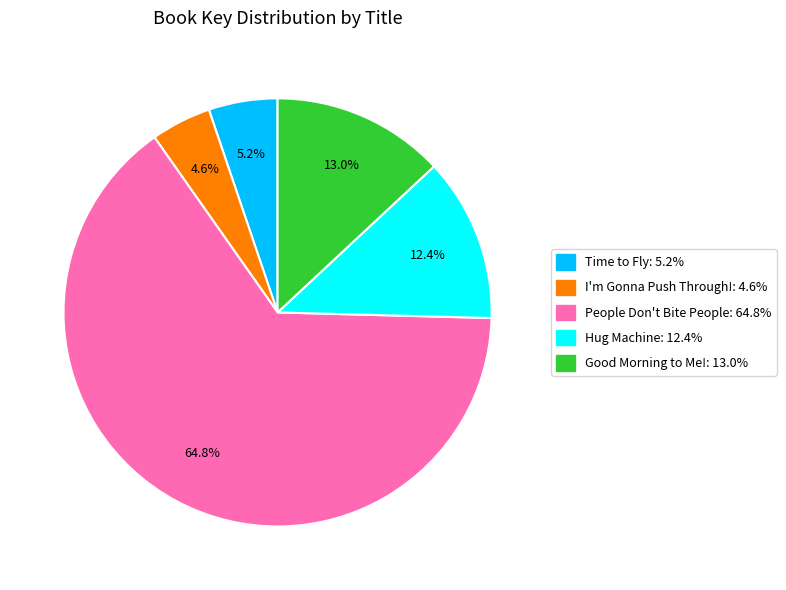

To the nearest percent, what portion does People Don't Bite People represent?

65%